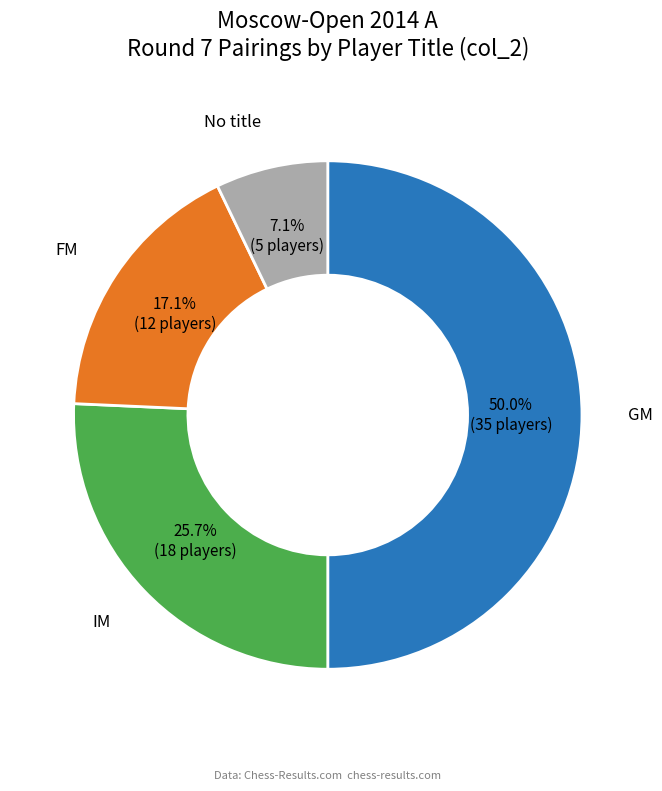

Does IM represent more than half of the total?

No